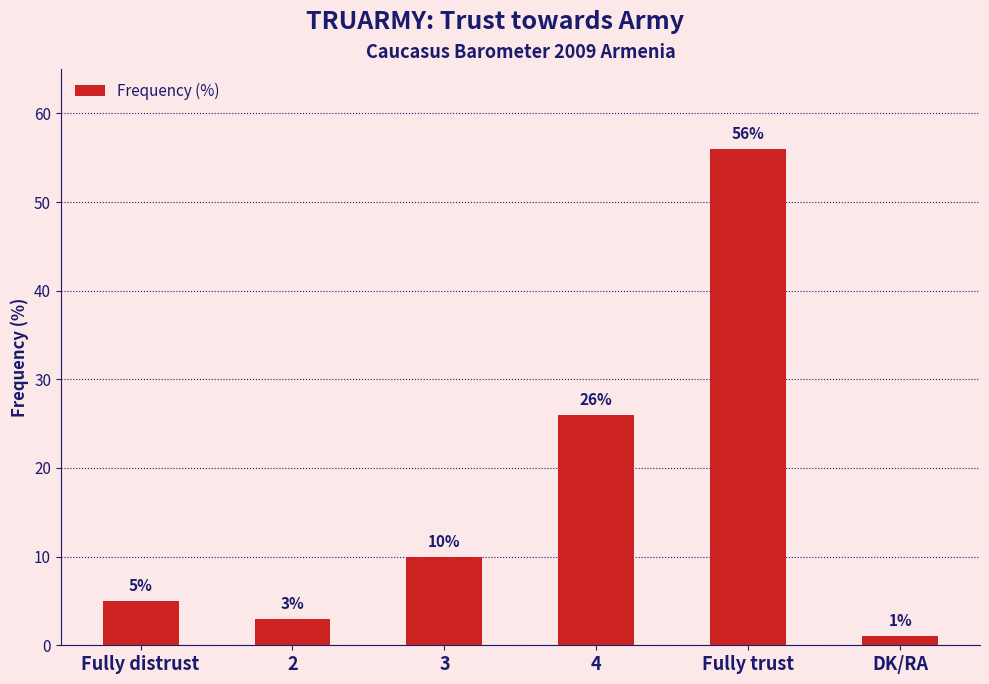

Where is the data nearest to the value 28?

4